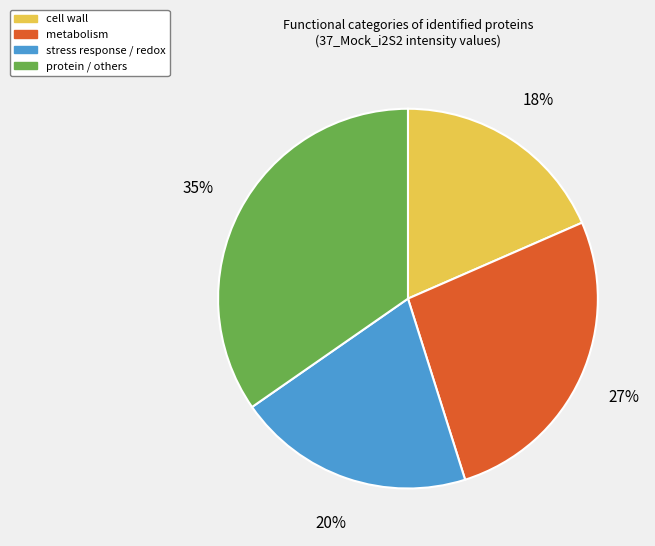

Count the number of slices in the pie.

4